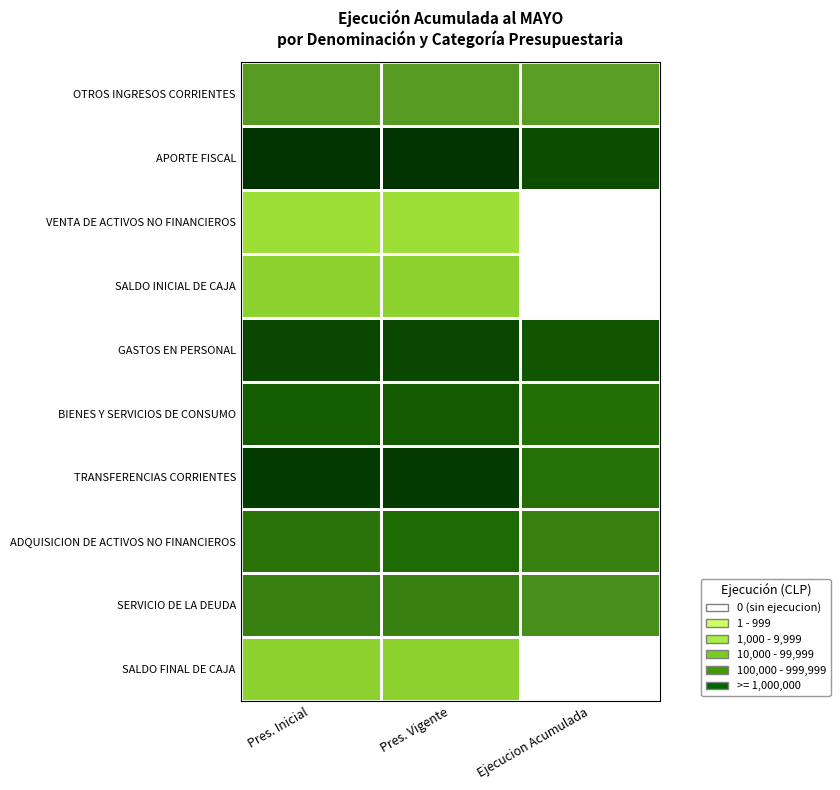

Which series has the largest total across all categories?

APORTE FISCAL